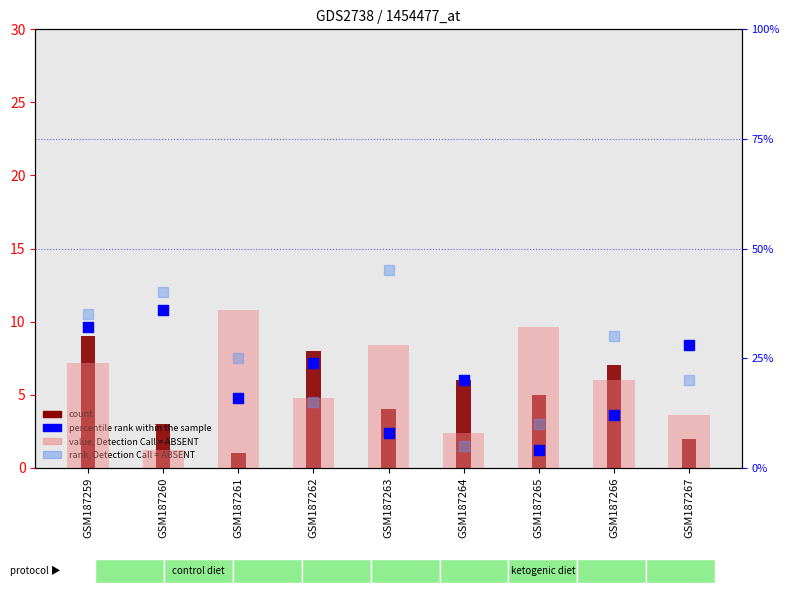

What are all the series names shown in the legend?

count, value, Detection Call = ABSENT, percentile rank within the sample, rank, Detection Call = ABSENT